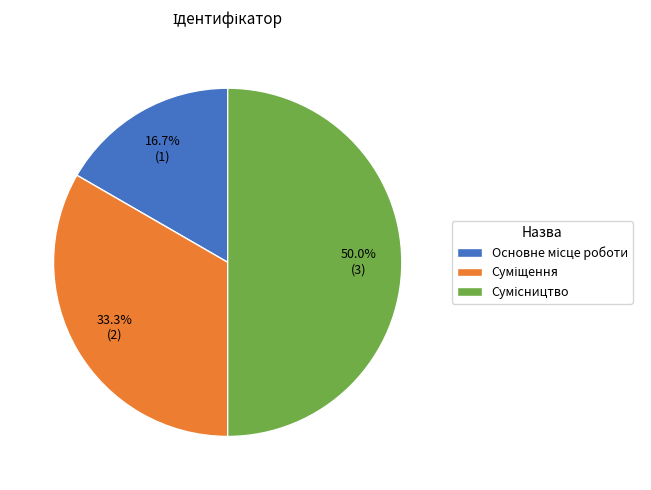

What is the smallest slice in the pie chart?

Основне місце роботи